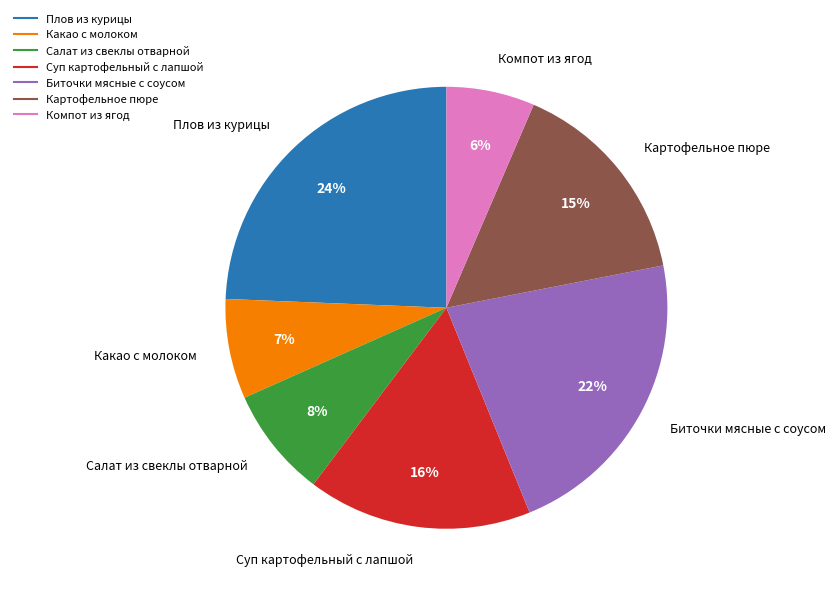

Is the sum of Какао с молоком and Картофельное пюре greater than half?

No